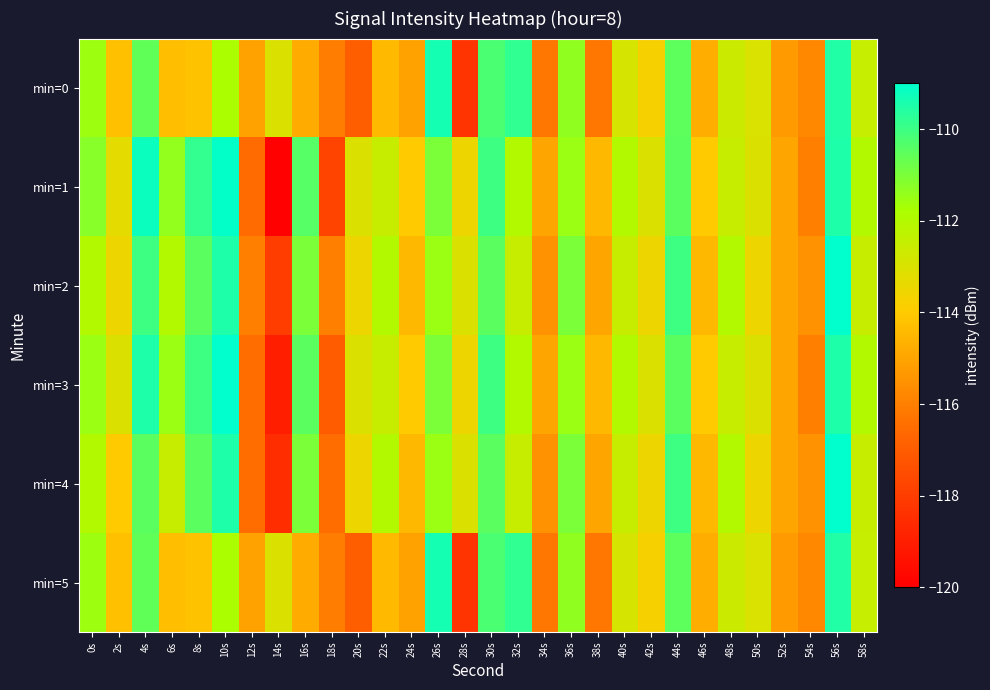

Rank the series at 20s from lowest to highest value.

min=0, min=5, min=2, min=4, min=1, min=3